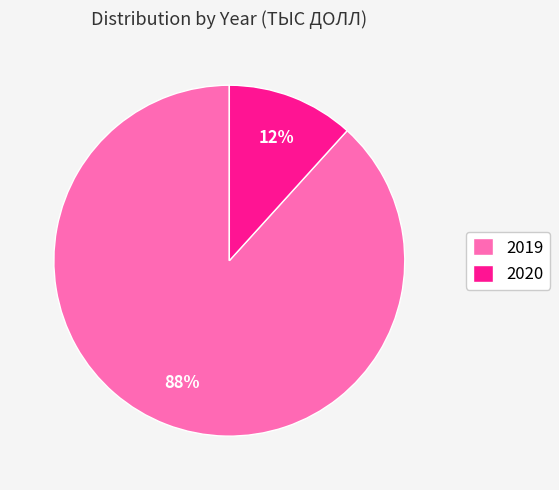

Which category accounts for the majority?

2019